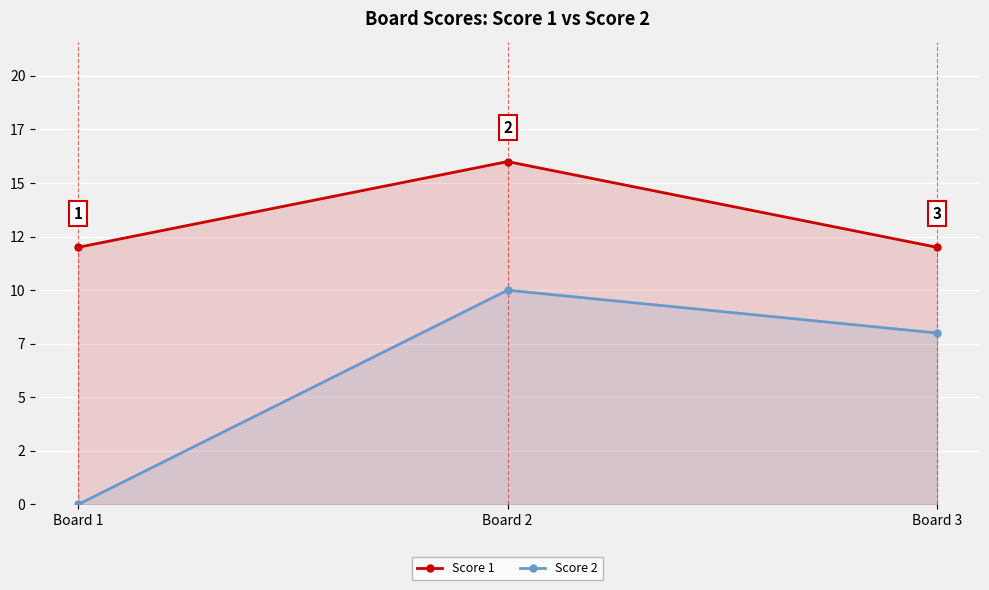

How many lines are shown in the chart?

2